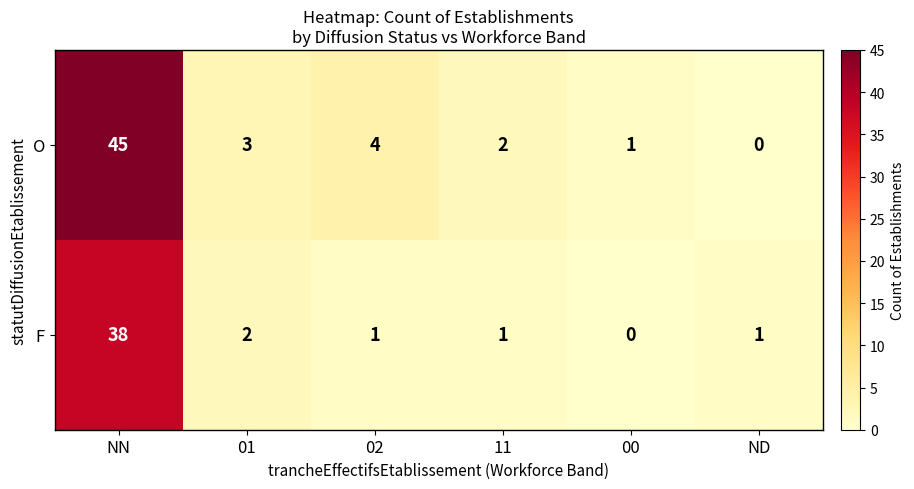

Reading left to right, extract all data points from this chart.

O: NN=45	01=3	02=4	11=2	00=1	ND=0
F: NN=38	01=2	02=1	11=1	00=0	ND=1